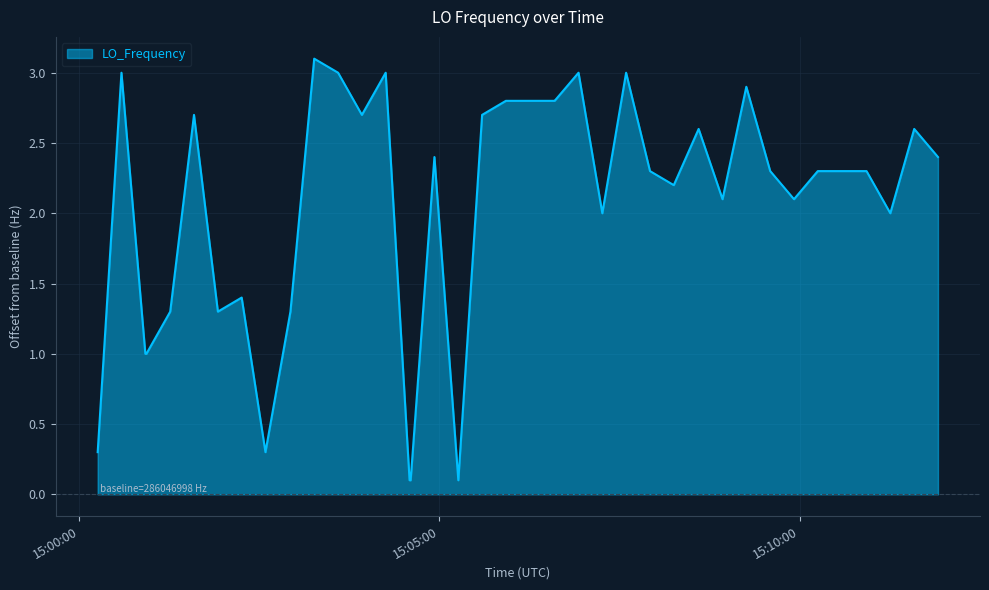

What is the greatest value displayed?

3.1